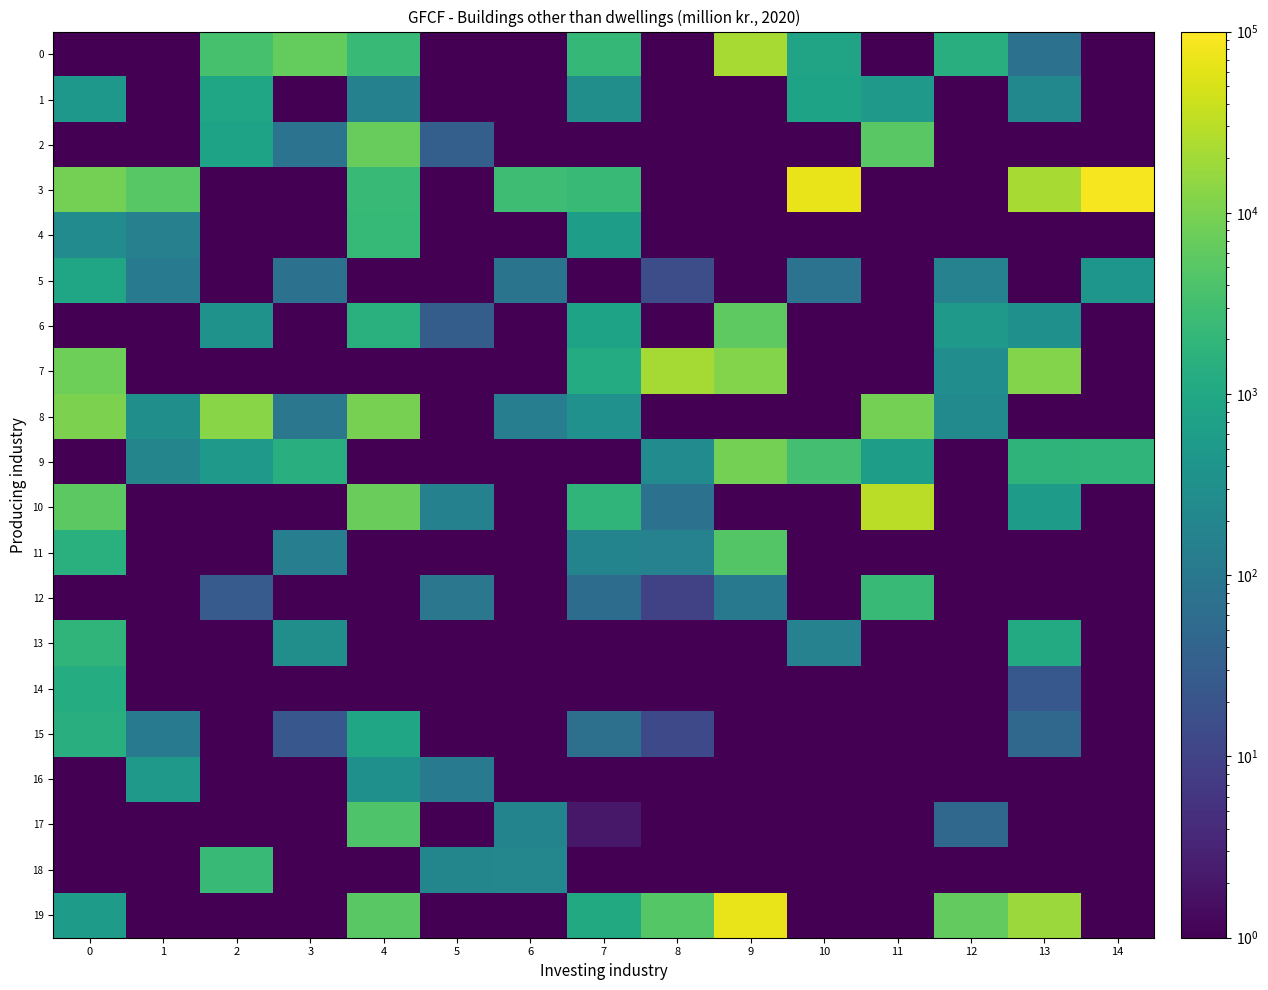

Which category has the highest value across all series?

14